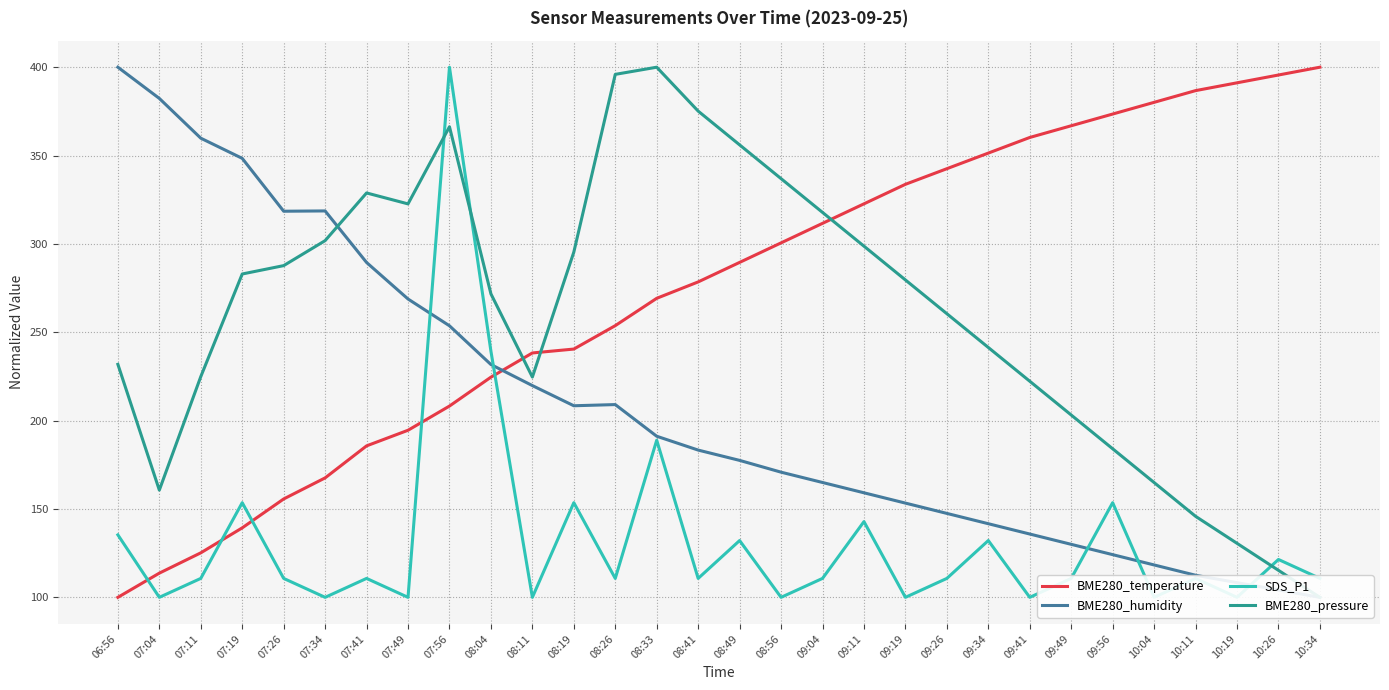

At how many categories does at least one series exceed 165?

30